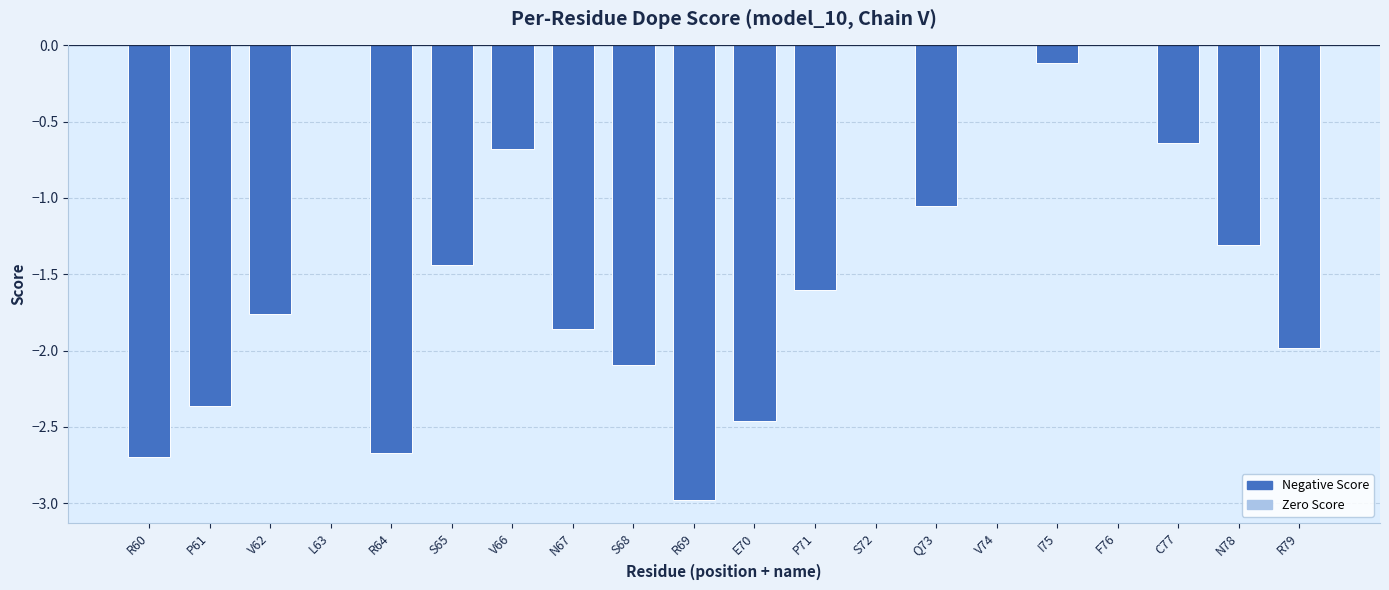

At which label does the data first exceed -1?

L63